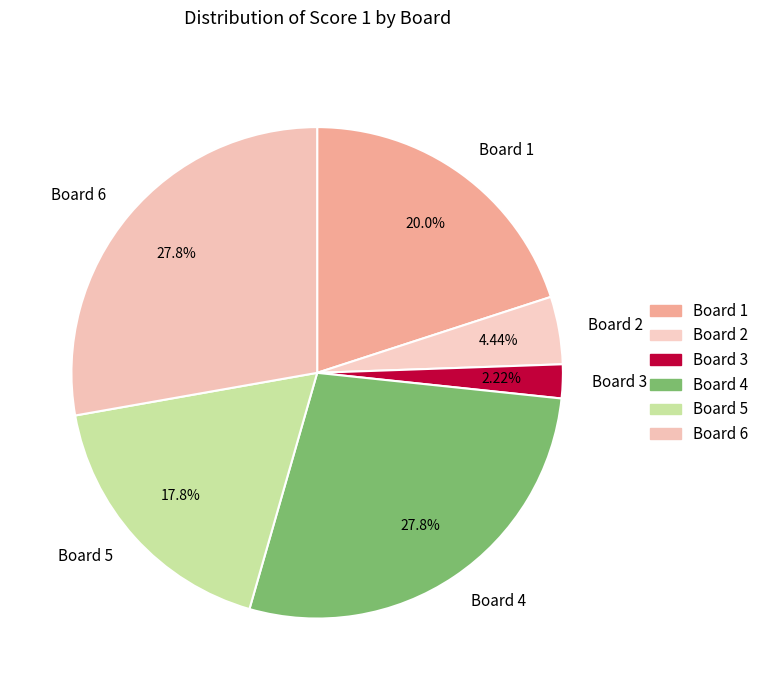

Which has a higher value, Board 4 or Board 2?

Board 4